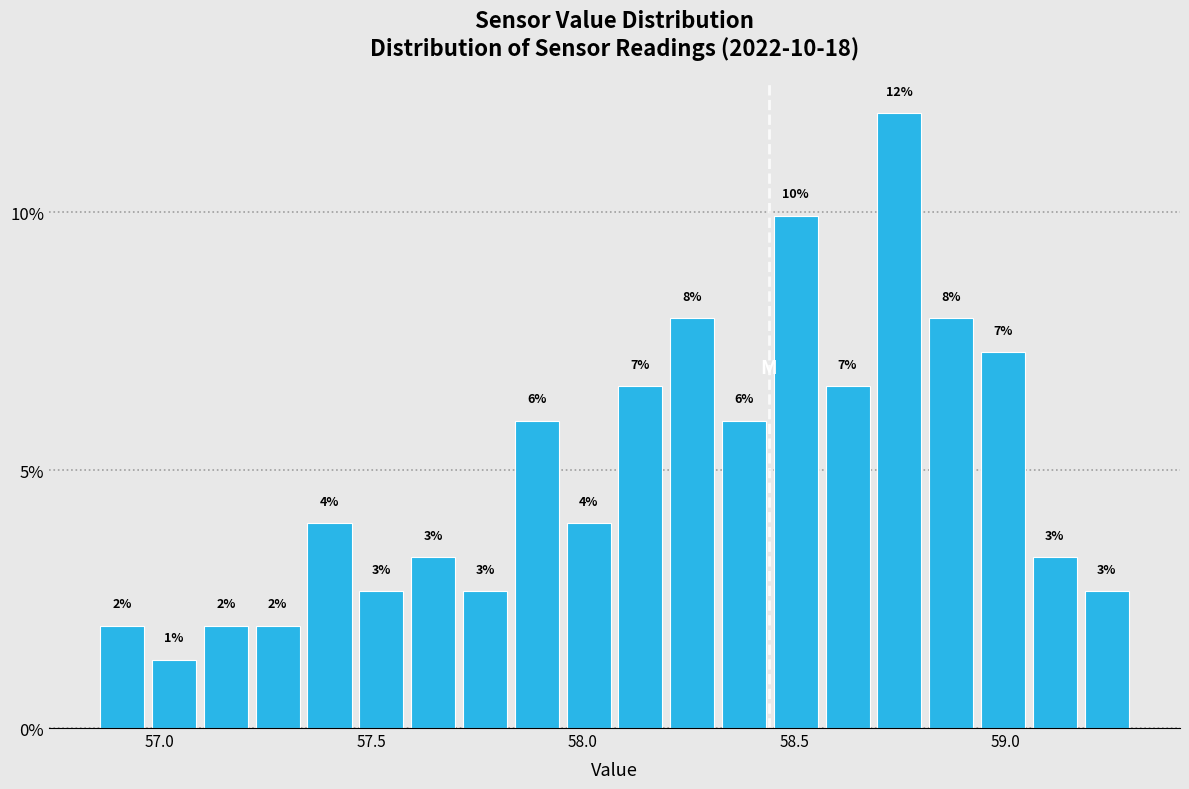

Read against the x-axis, roughly where is the centre of the tallest bar?

58.75